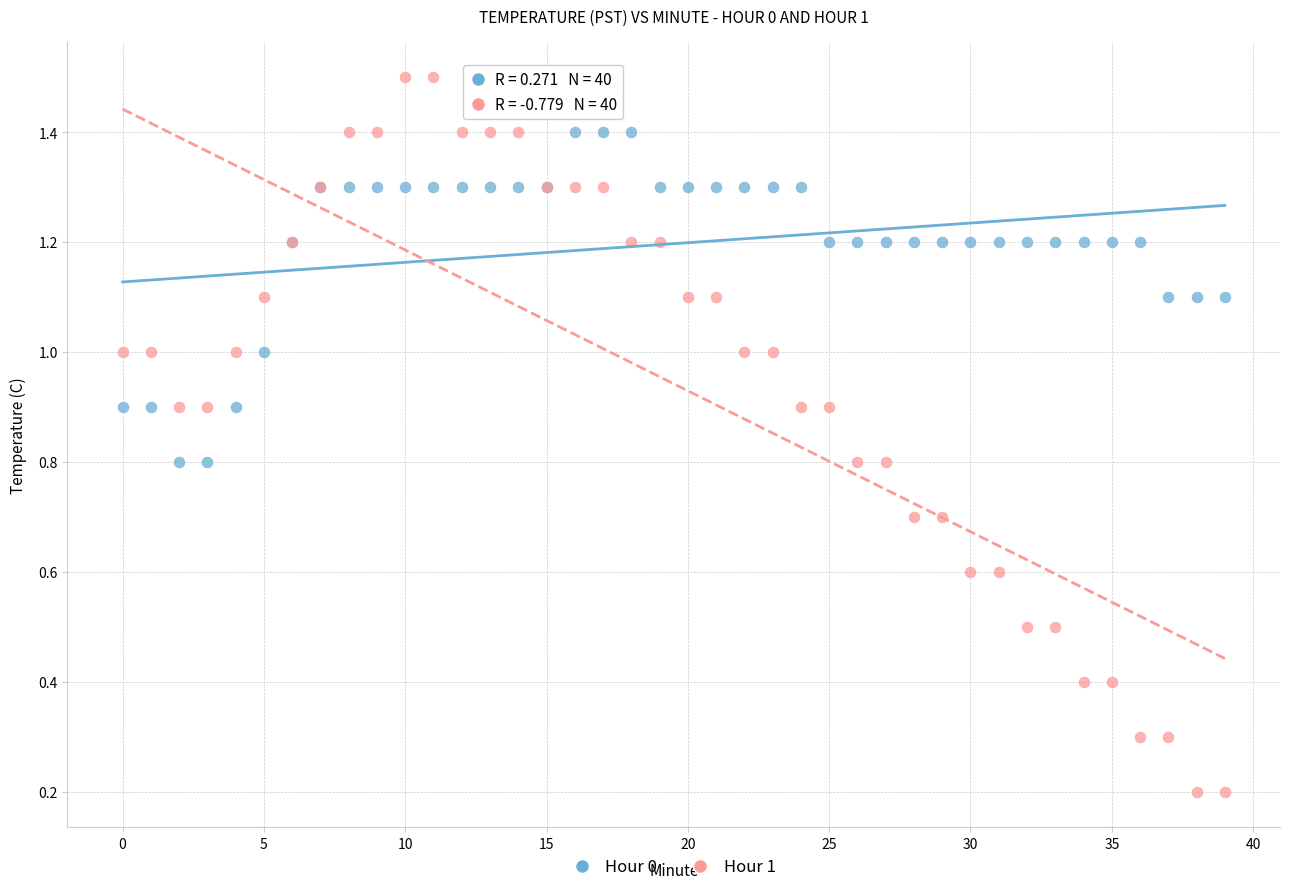

Which series contains the highest Y value?

Hour 1